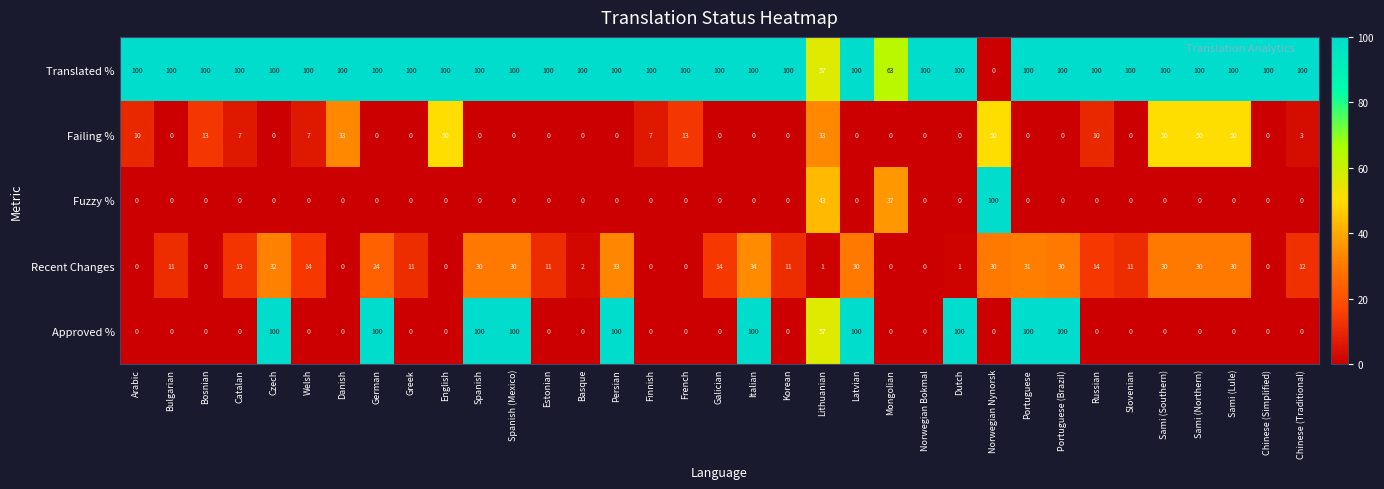

What is the highest value of the Failing % series?

50